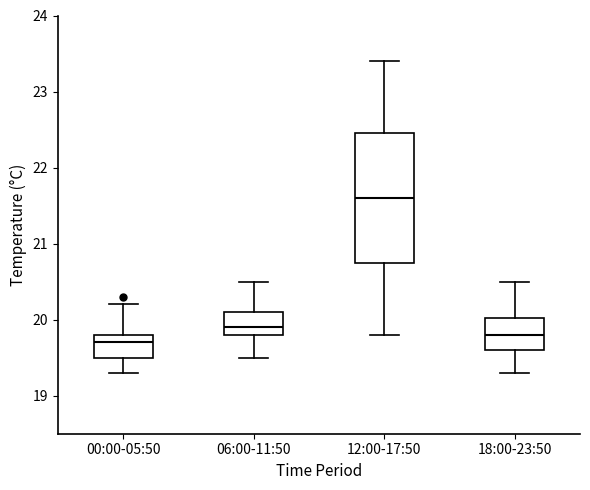

Where does the median line of the box for 06:00-11:50 sit on the y-axis? The values are not printed on the chart, so give them approximately, as read against the axis.

19.9